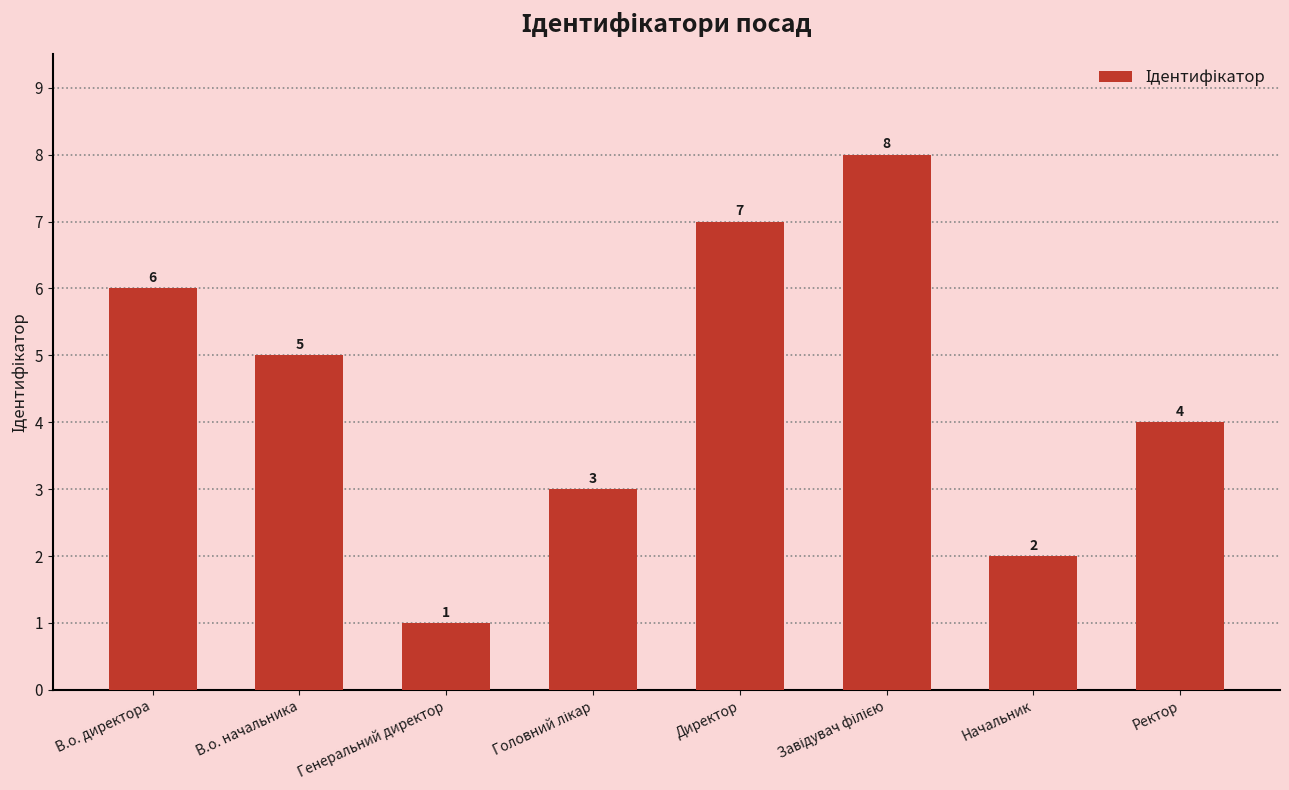

The chart shows a value of 7 at В.о. начальника. True or false?

False